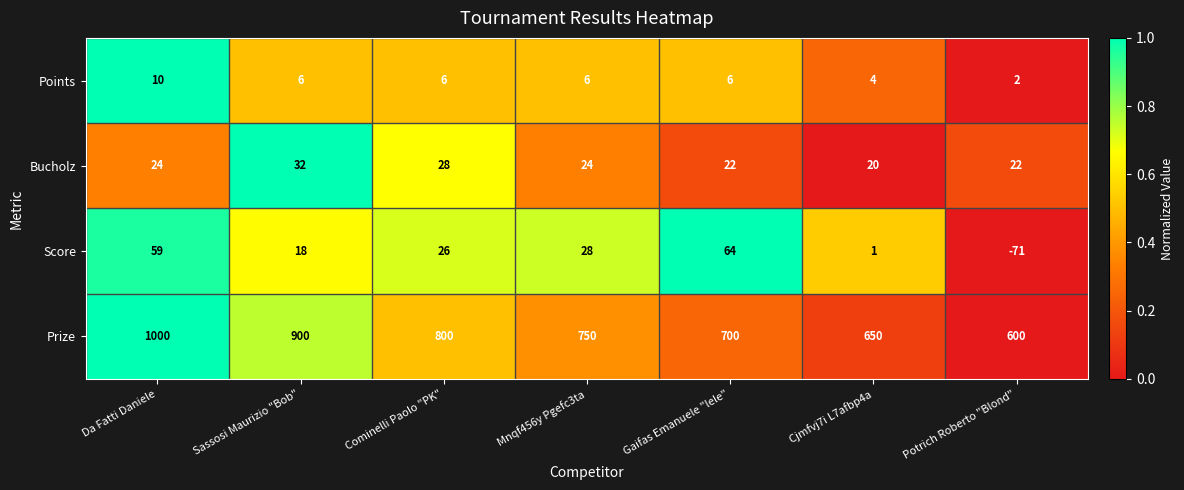

Which series has the largest total across all categories?

Prize